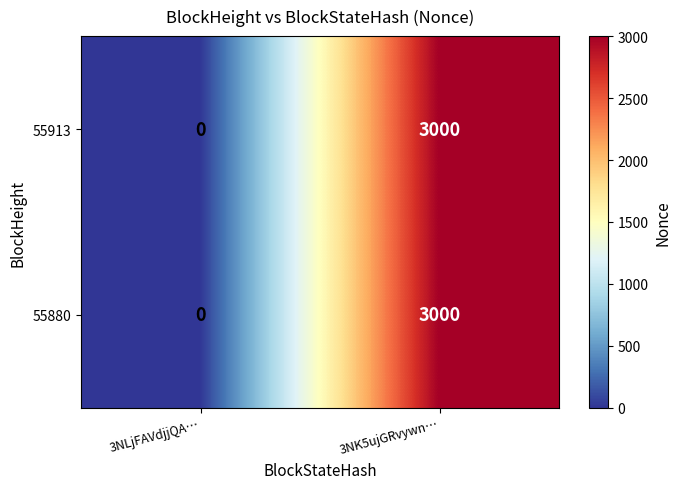

What value does the 55913 series have at 3NK5ujGRvywn…?

3000